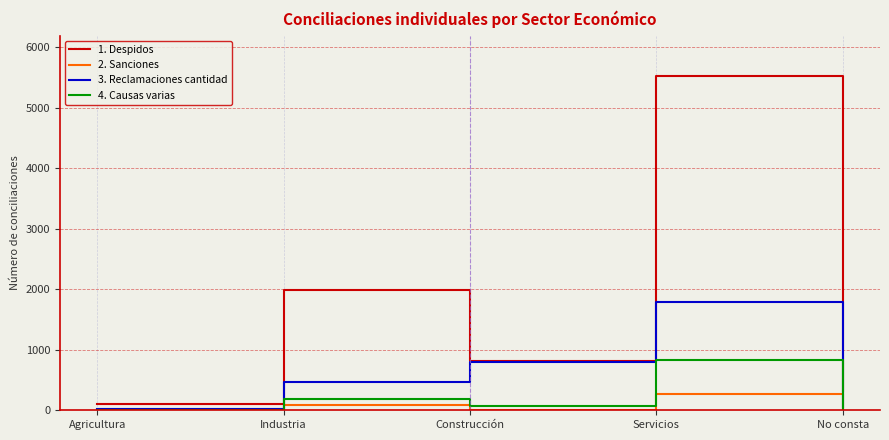

What is the sum of all 2. Sanciones values?

384